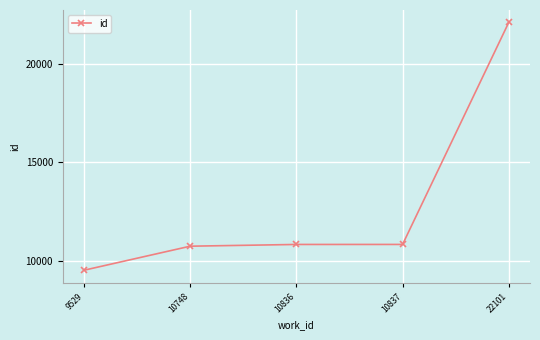

What is the ratio of the value at 22101 to the value at 10837?

2.0